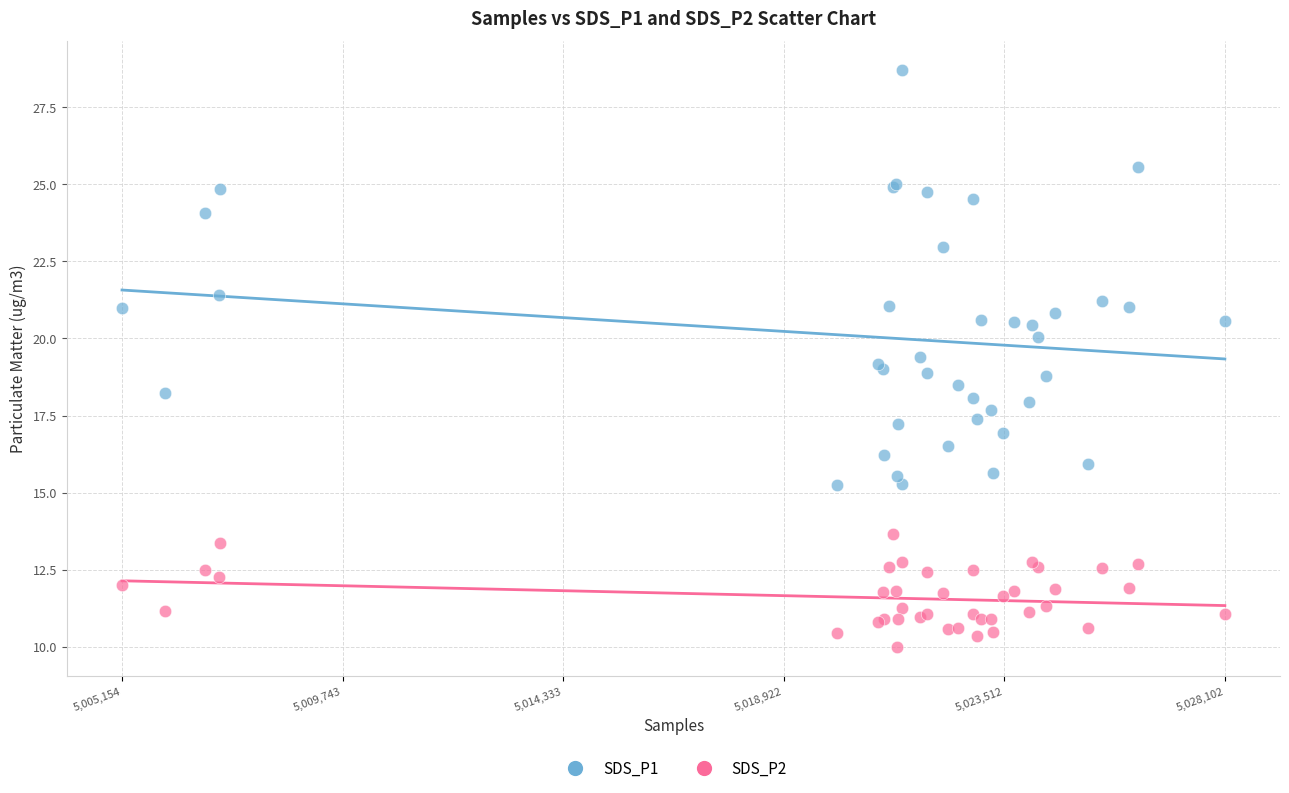

Which series contains the lowest Y value?

SDS_P2